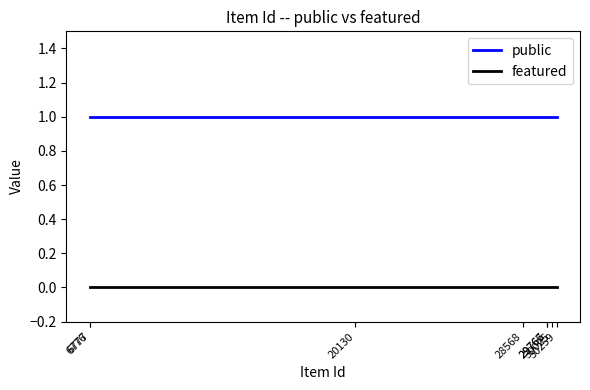

Which has a higher value, 29767 or 28568?

29767